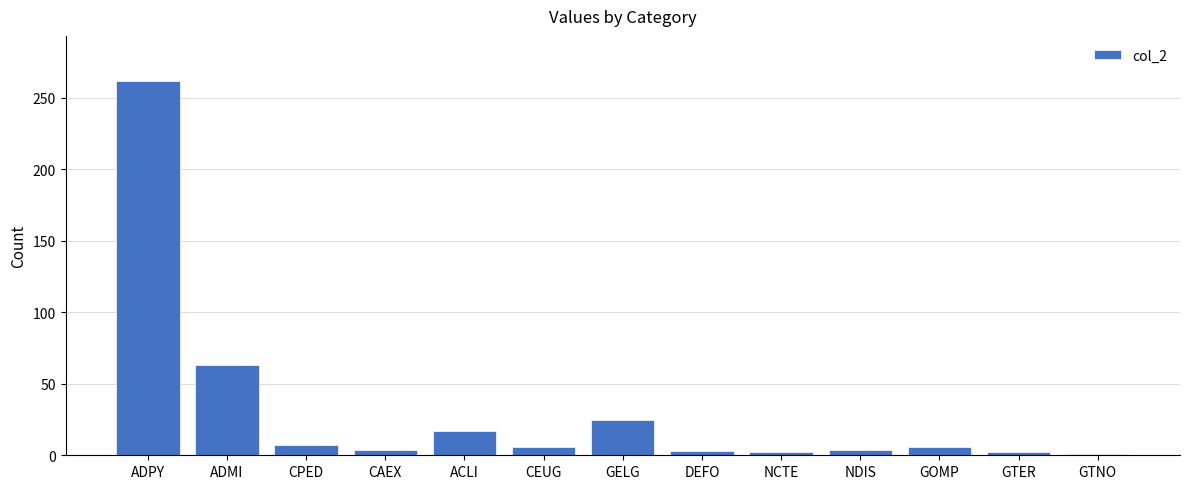

What is the ratio of the value at GTNO to the value at ACLI?

0.1